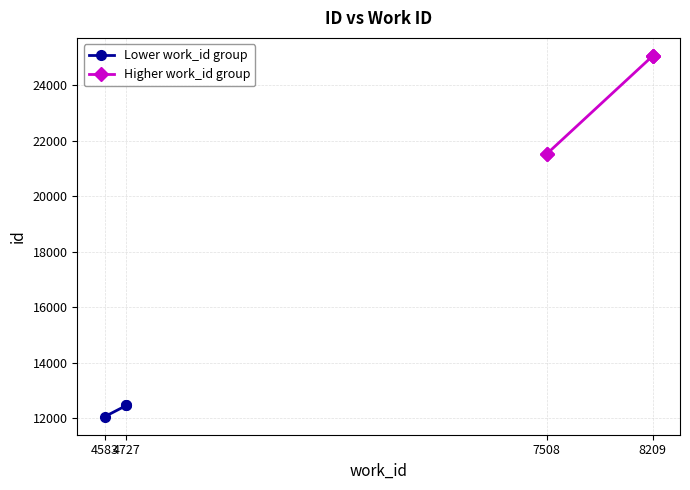

The chart shows a value of 17786 at 4727. True or false?

False